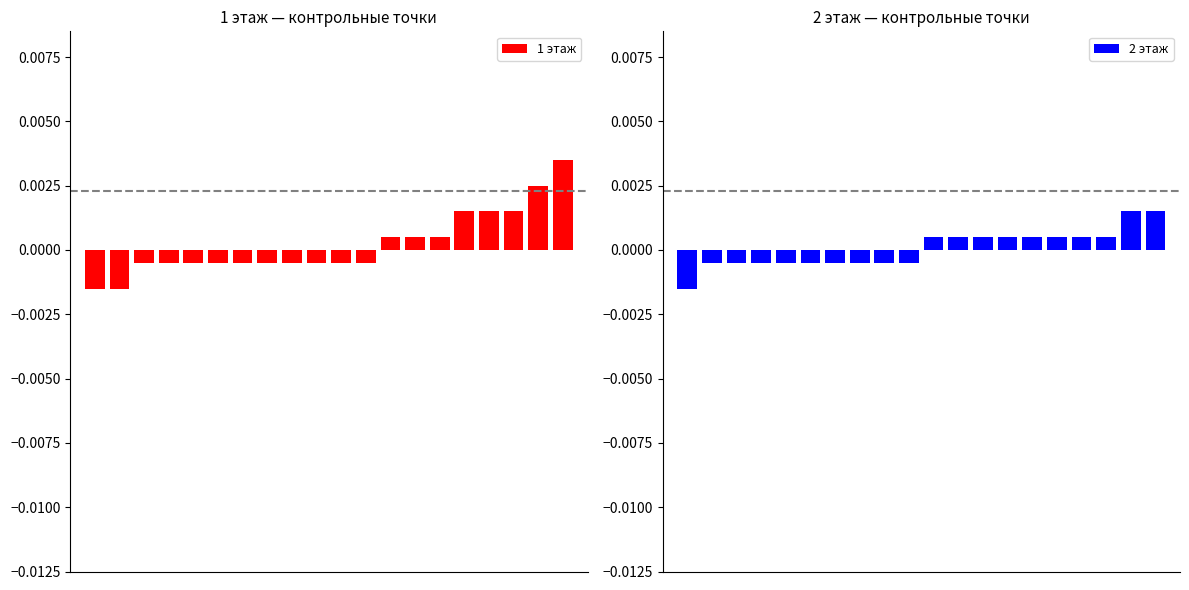

How many values in 1 этаж are below zero?

12